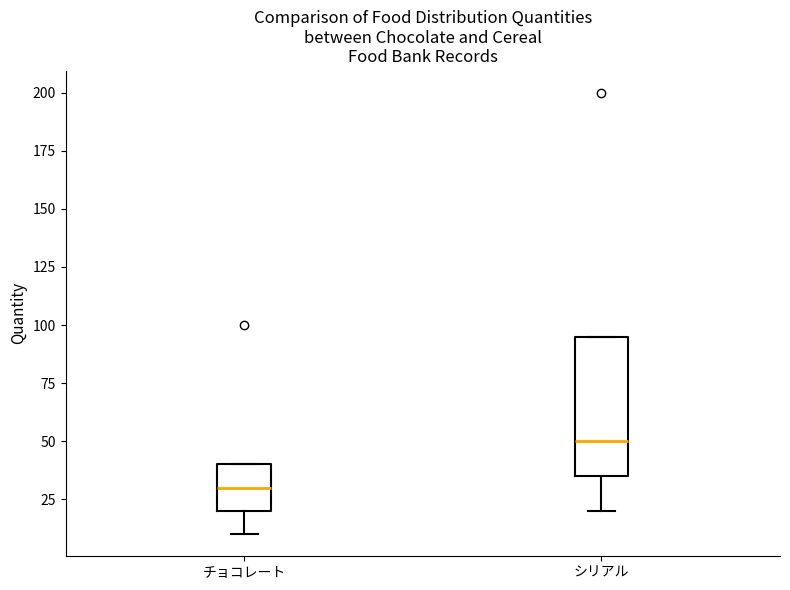

Comparing the boxes themselves (not the whiskers), which one is the tallest?

シリアル